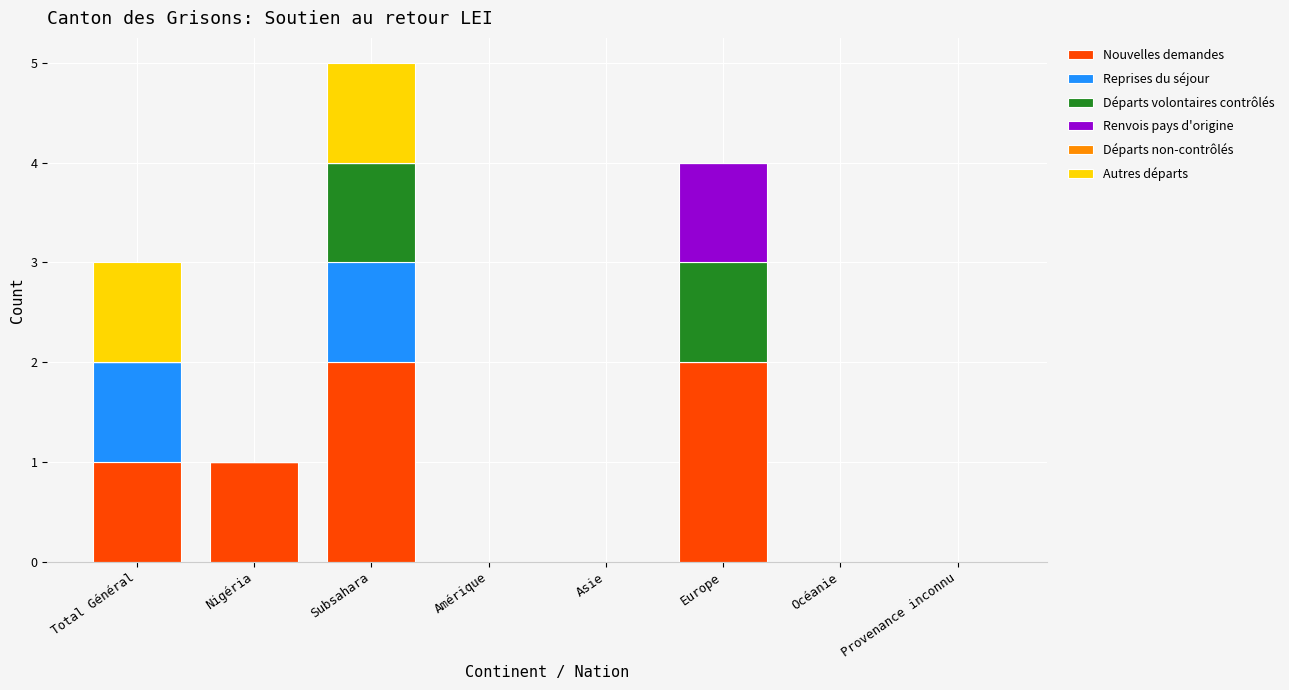

The value of Nouvelles demandes at Asie is 1. True or false?

False